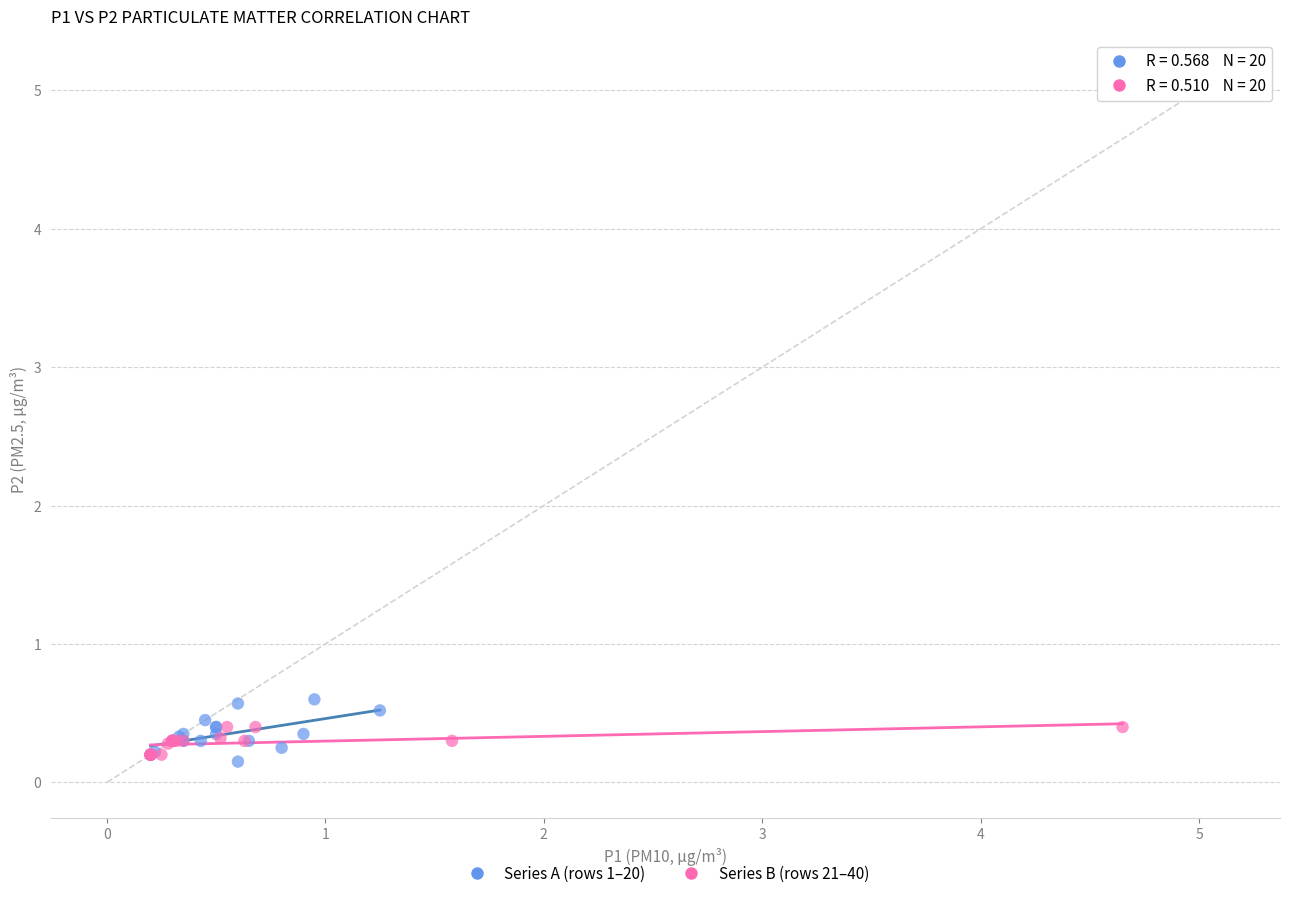

Which series has the largest Y range (max minus min)?

Series A (rows 1–20)